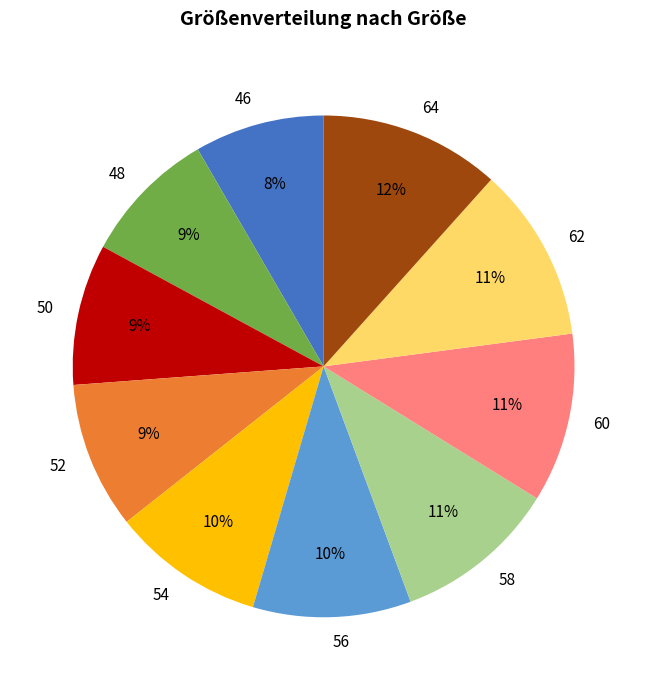

The 54 slice represents 10% of the pie. True or false?

True